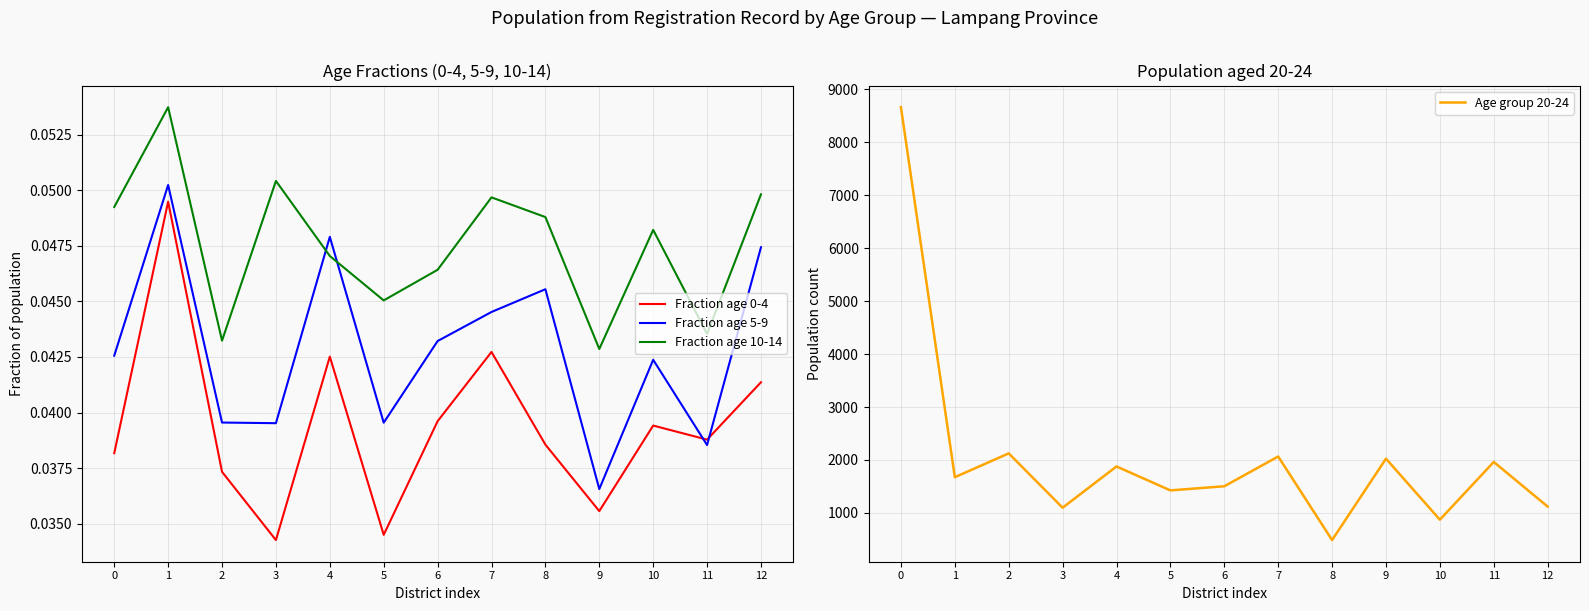

How many lines are shown in the chart?

4